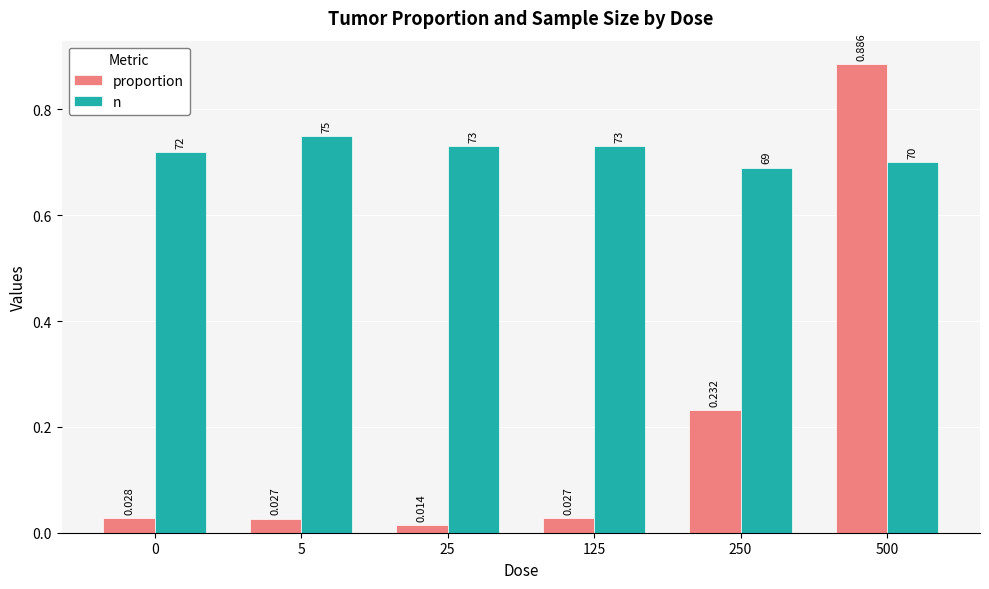

Which series has the widest spread of values?

proportion